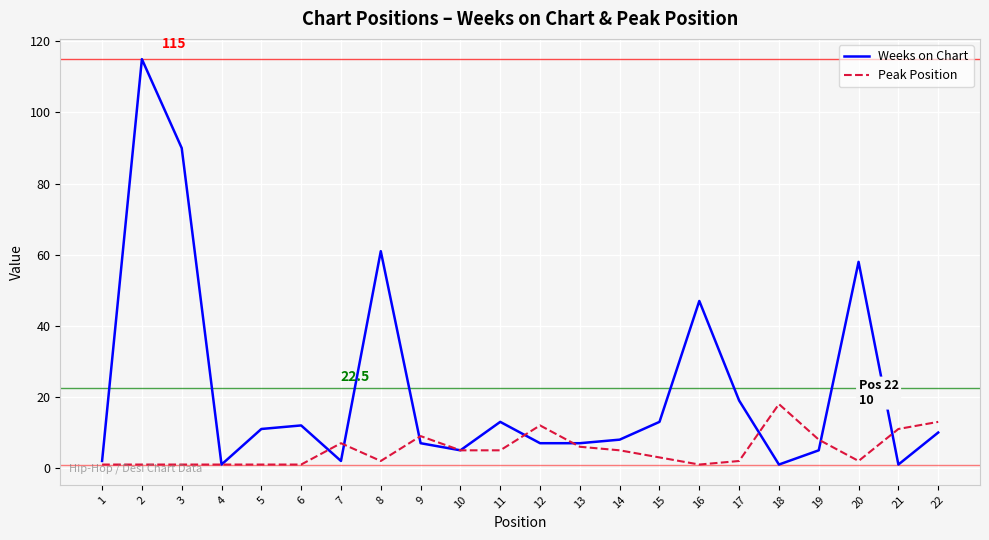

At which category is the sum across all series the highest?

2